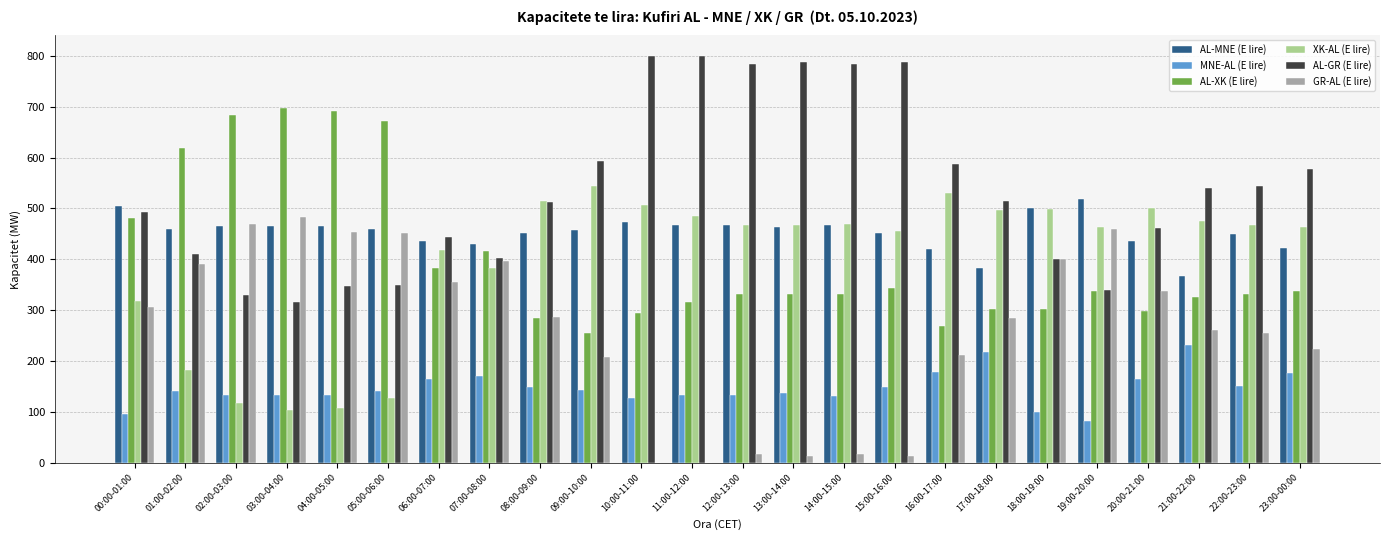

What is the highest value of the GR-AL (E lire) series?

484